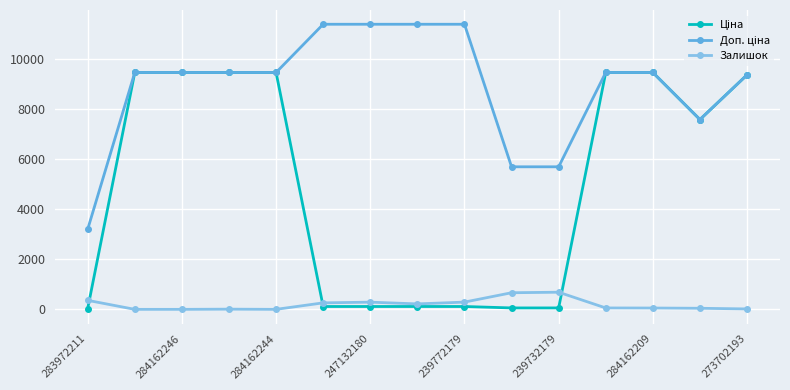

At how many categories does at least one series exceed 6729?

12